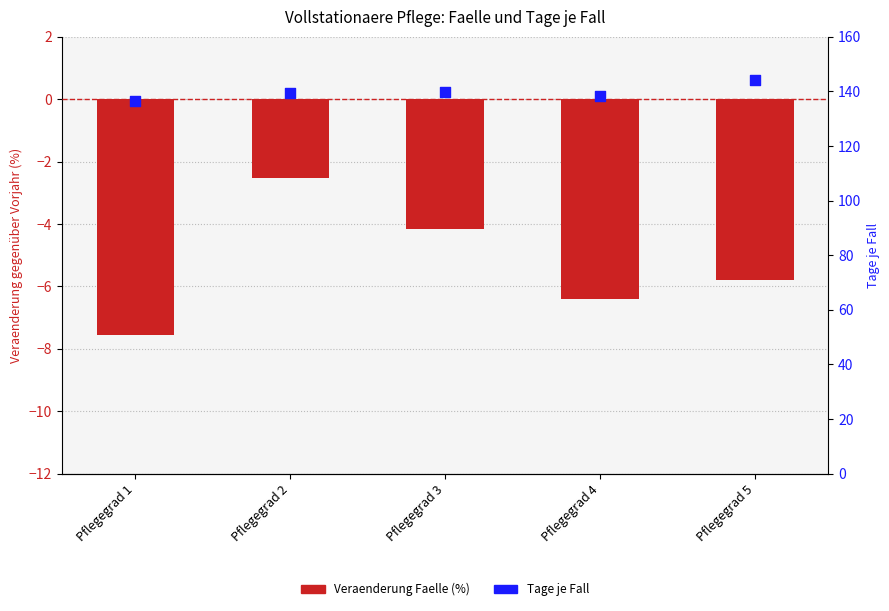

Which series has the largest total across all categories?

Tage je Fall